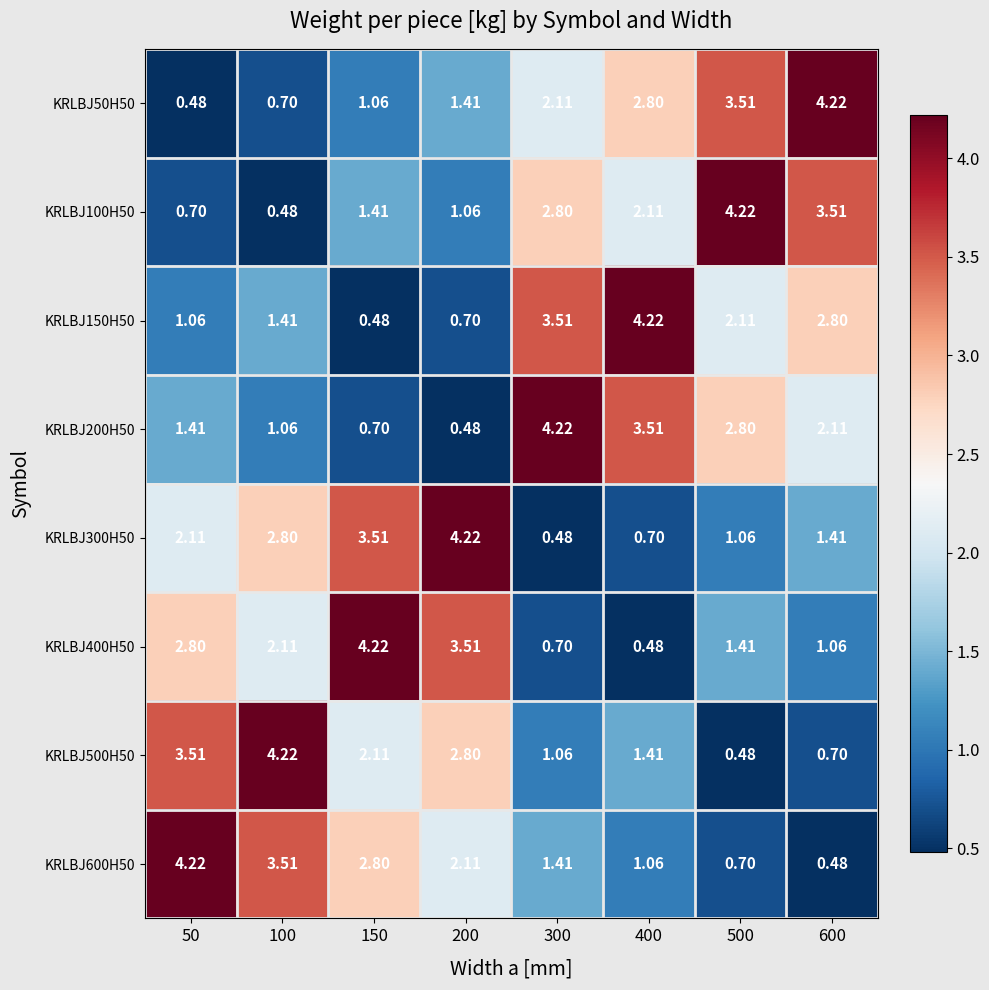

What is the spread (max minus min) of values at 600?

3.7